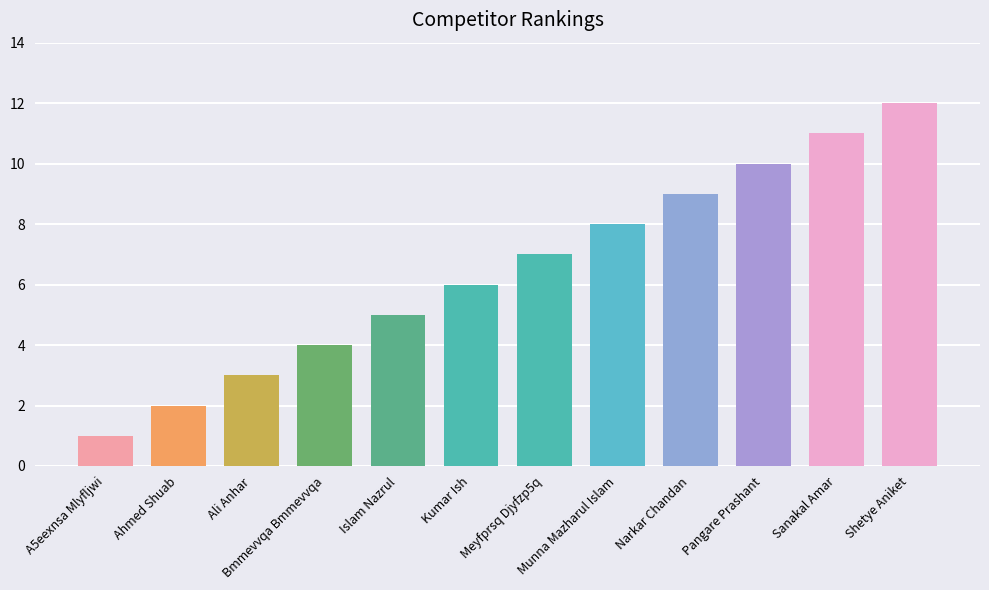

Does the chart contain any negative values?

No